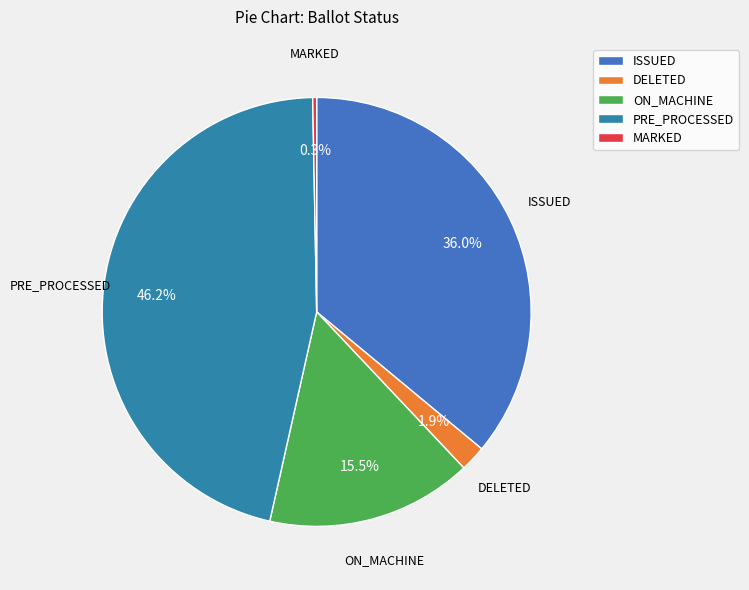

Is the sum of ON_MACHINE and ISSUED greater than half?

Yes